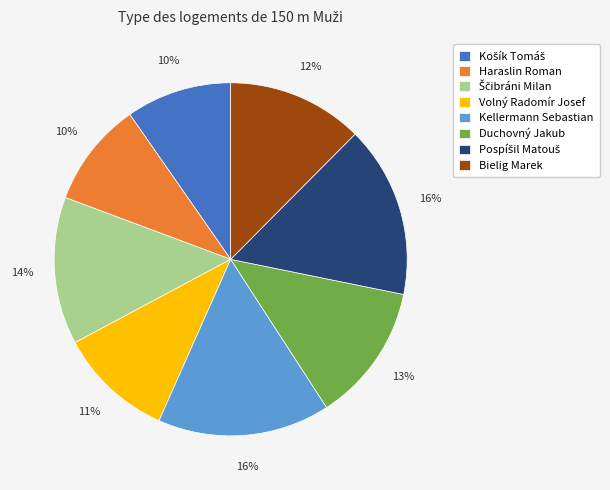

What is the ratio of the value at Haraslin Roman to the value at Kellermann Sebastian?

0.6